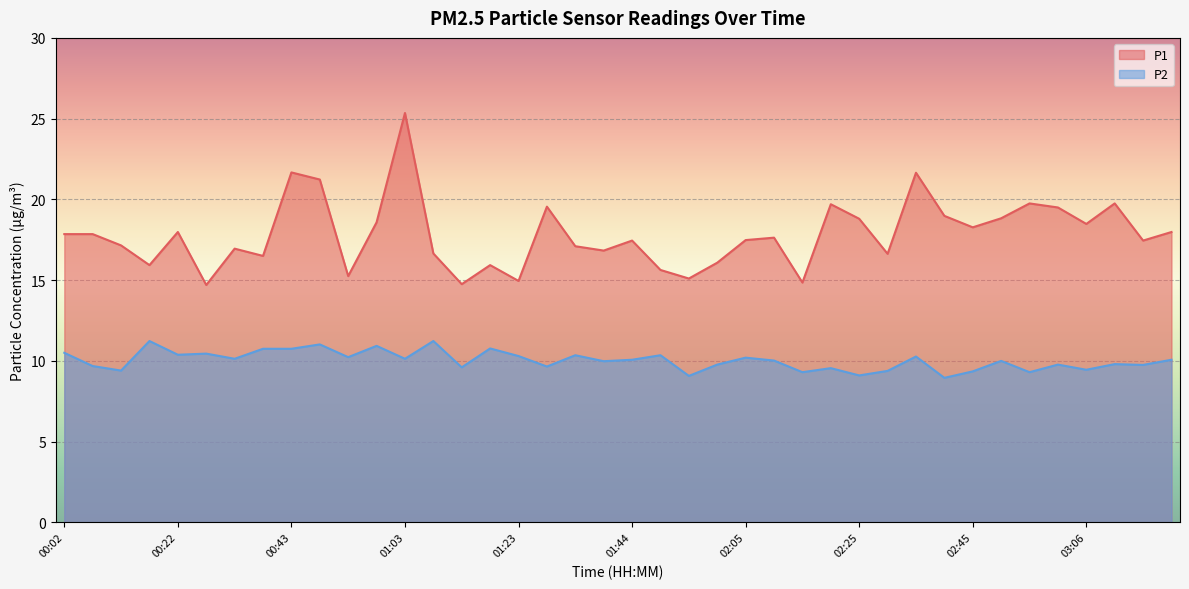

What is the spread (max minus min) of values at 02:30?

7.2